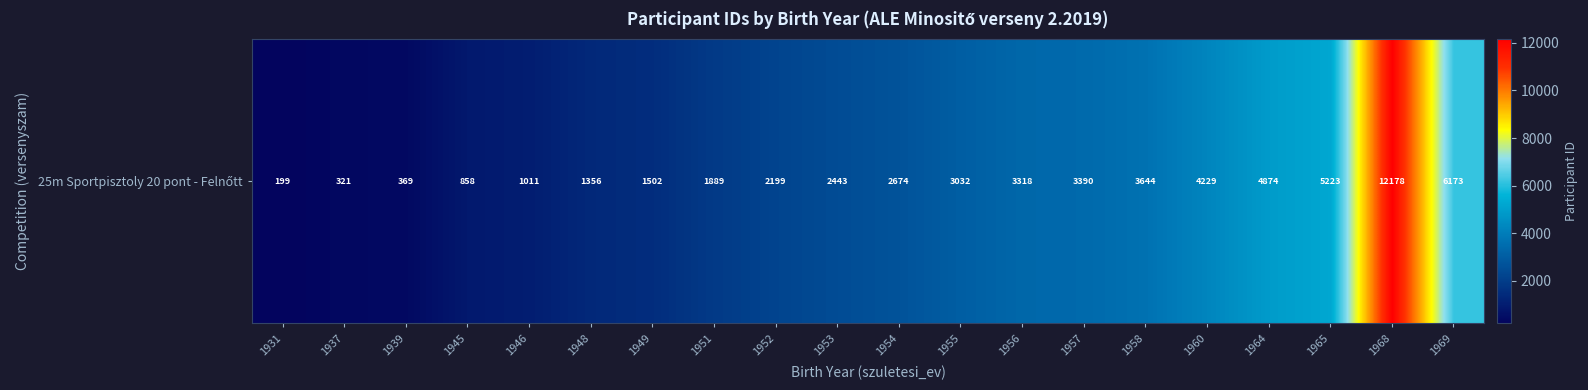

Rank the categories by value from lowest to highest.

1931, 1937, 1939, 1945, 1946, 1948, 1949, 1951, 1952, 1953, 1954, 1955, 1956, 1957, 1958, 1960, 1964, 1965, 1969, 1968